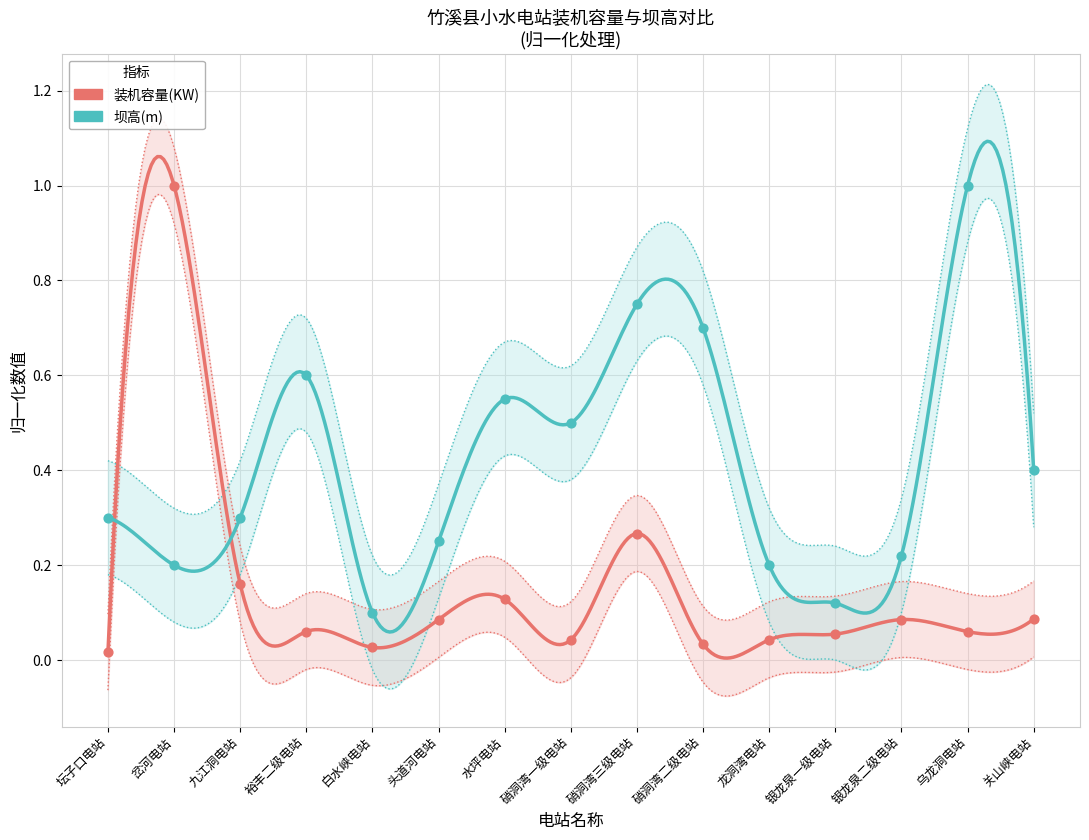

Which series reaches the minimum Y coordinate?

装机容量(KW)